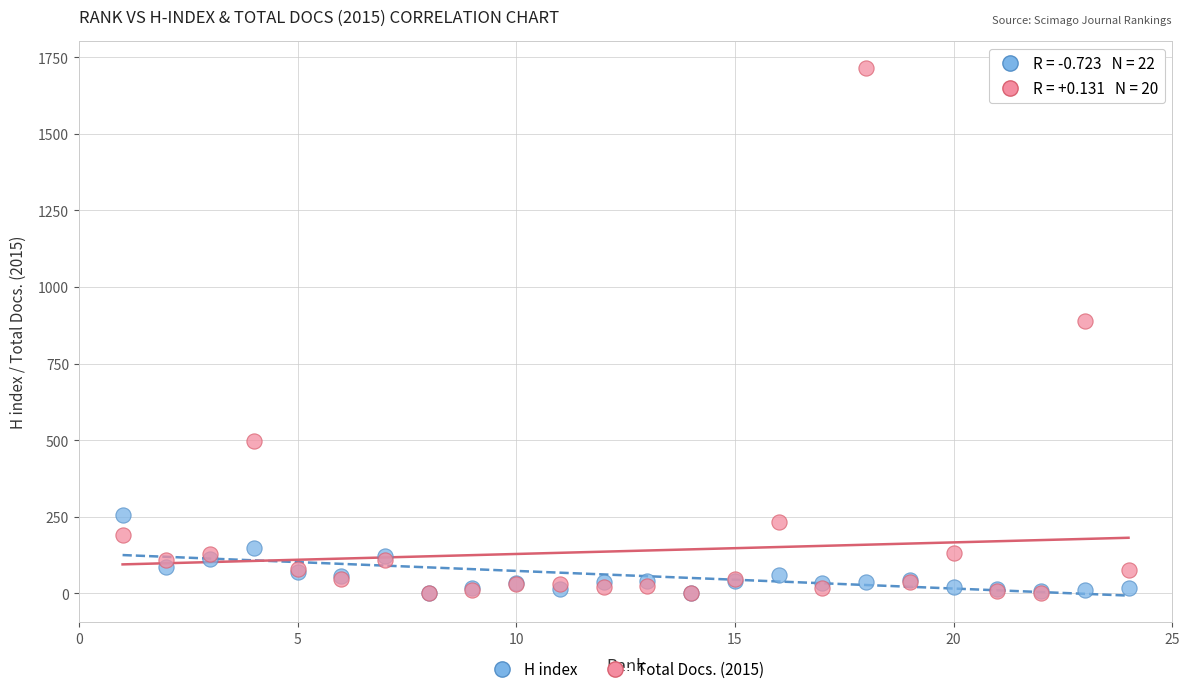

Across all series, what Y value is closest to 857?

889